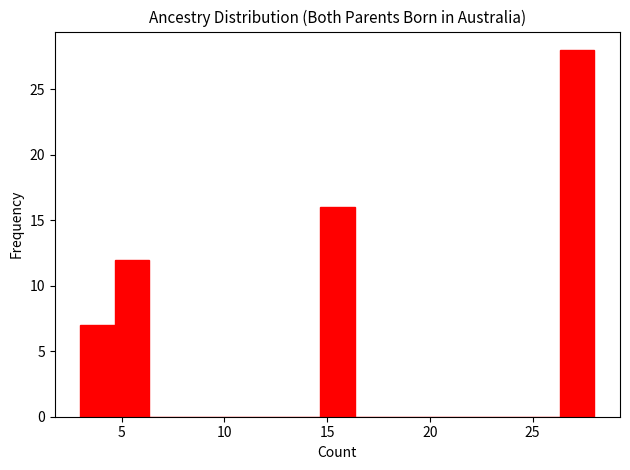

Around what value on the x-axis is the tallest bar? Give the approximate position of its centre, as read against the axis.

27.0